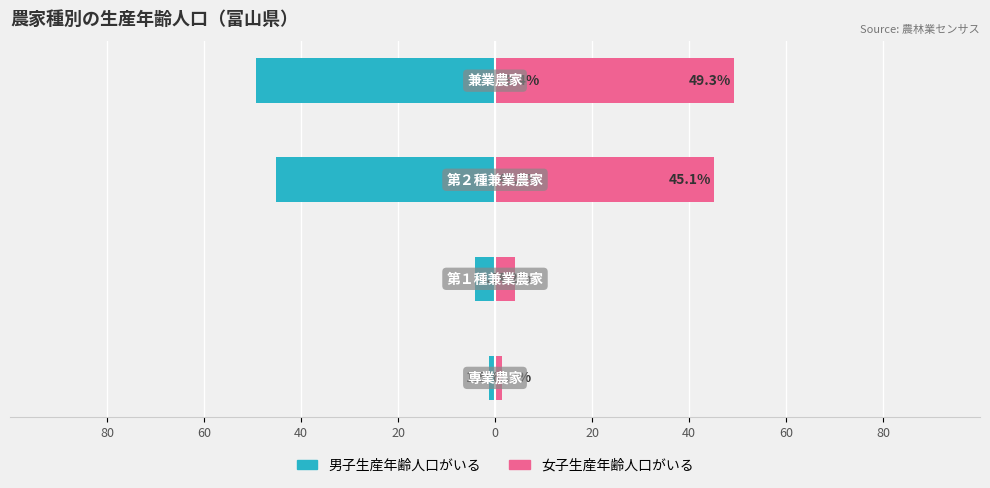

What is the difference between the maximum and minimum values in the 女子生産年齢人口がいる series?

47.8